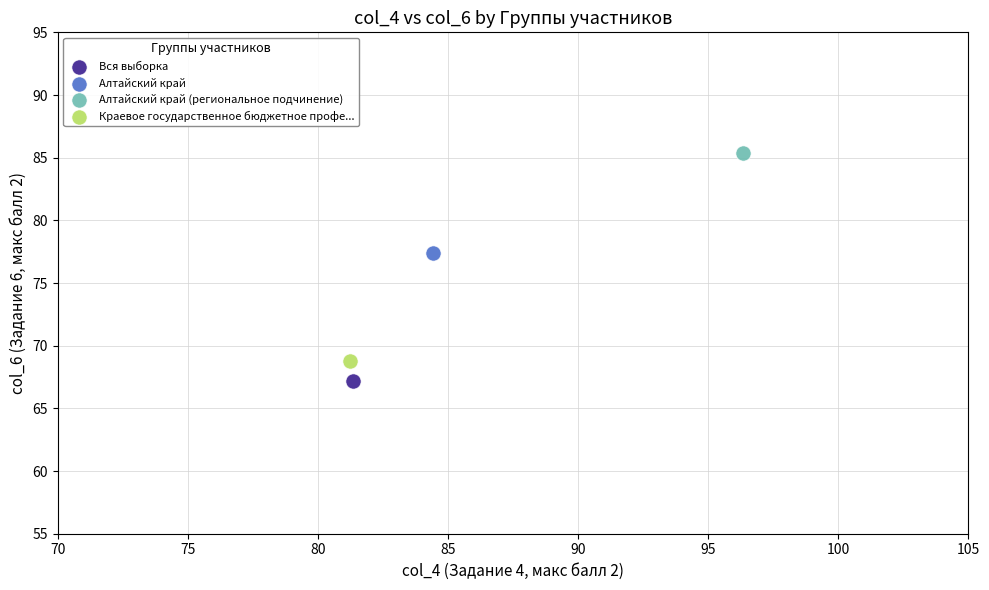

Which series reaches the maximum Y coordinate?

Алтайский край (региональное подчинение)